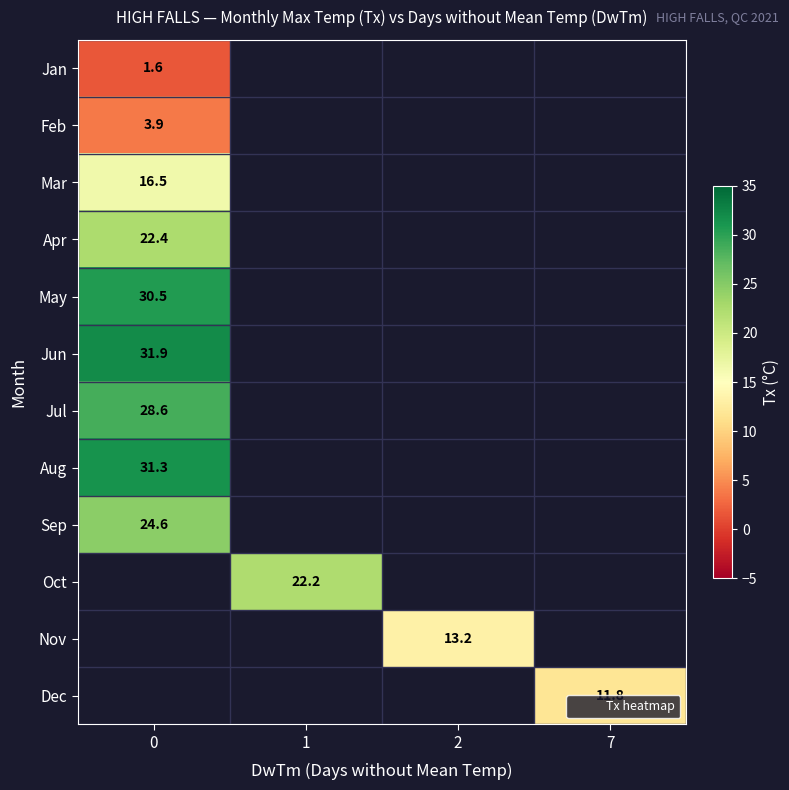

How many distinct data groups are displayed?

12